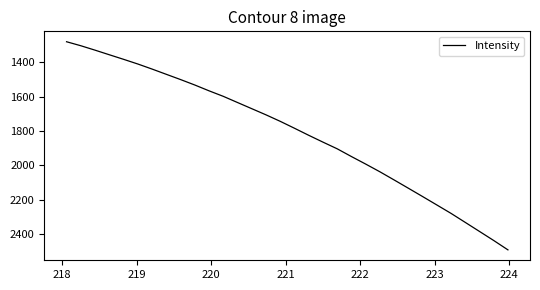

What is the difference between the maximum and minimum values?

1210.2